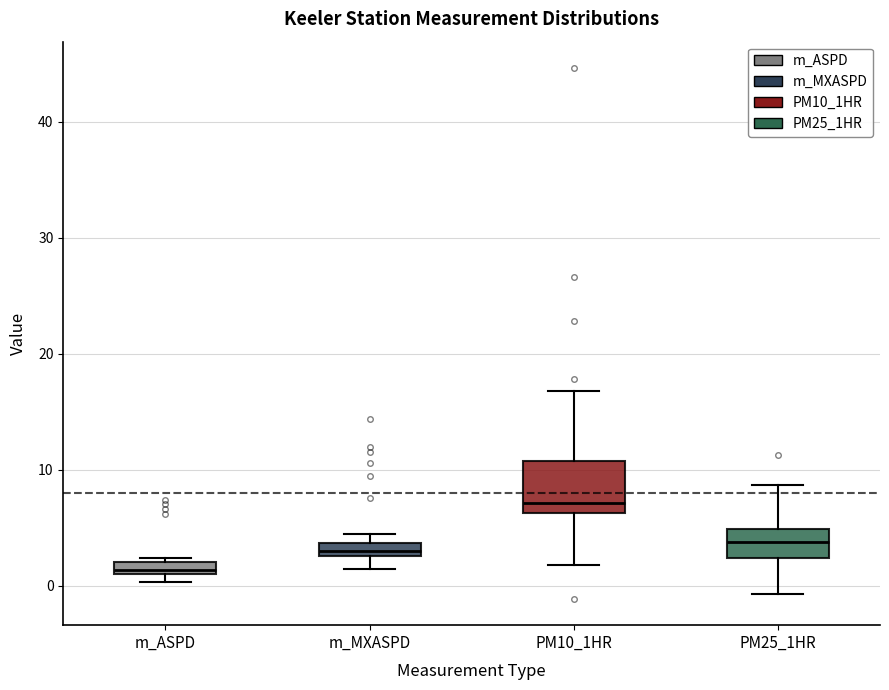

Which box has the lowest median line?

m_ASPD